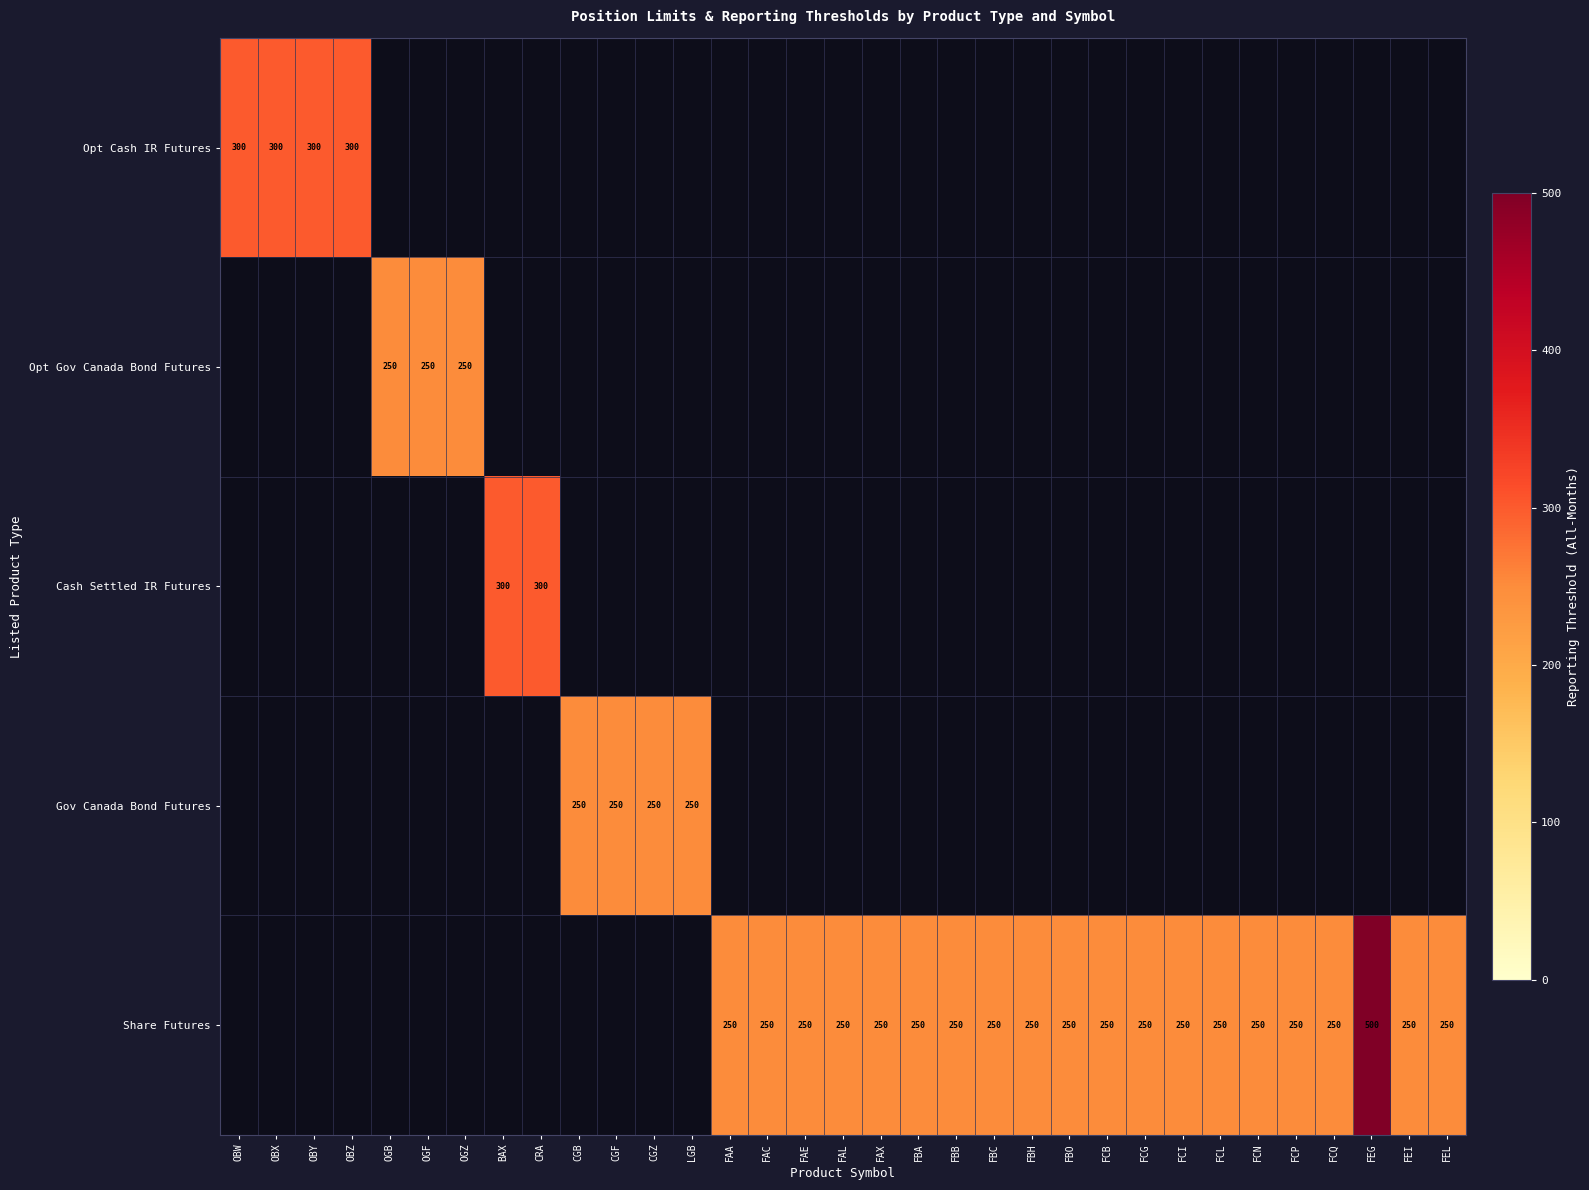

The Gov Canada Bond Futures series shows 348 at CGB. True or false?

False